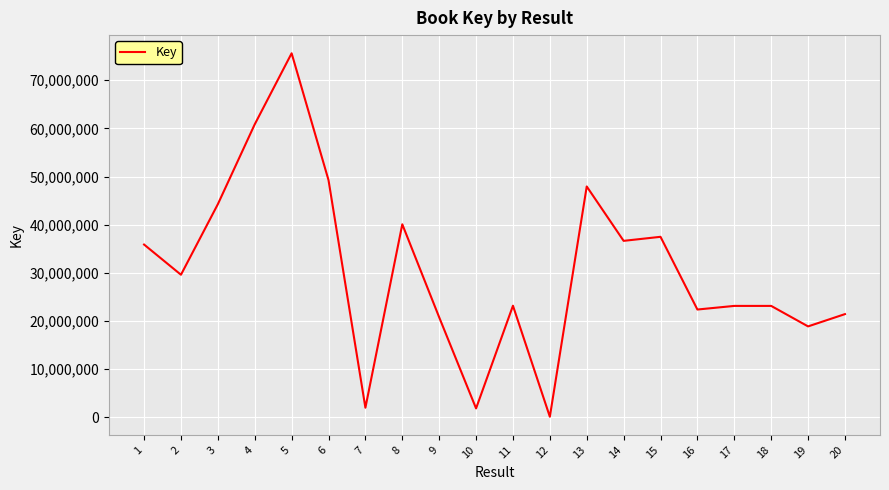

Count the number of categories in the chart.

20